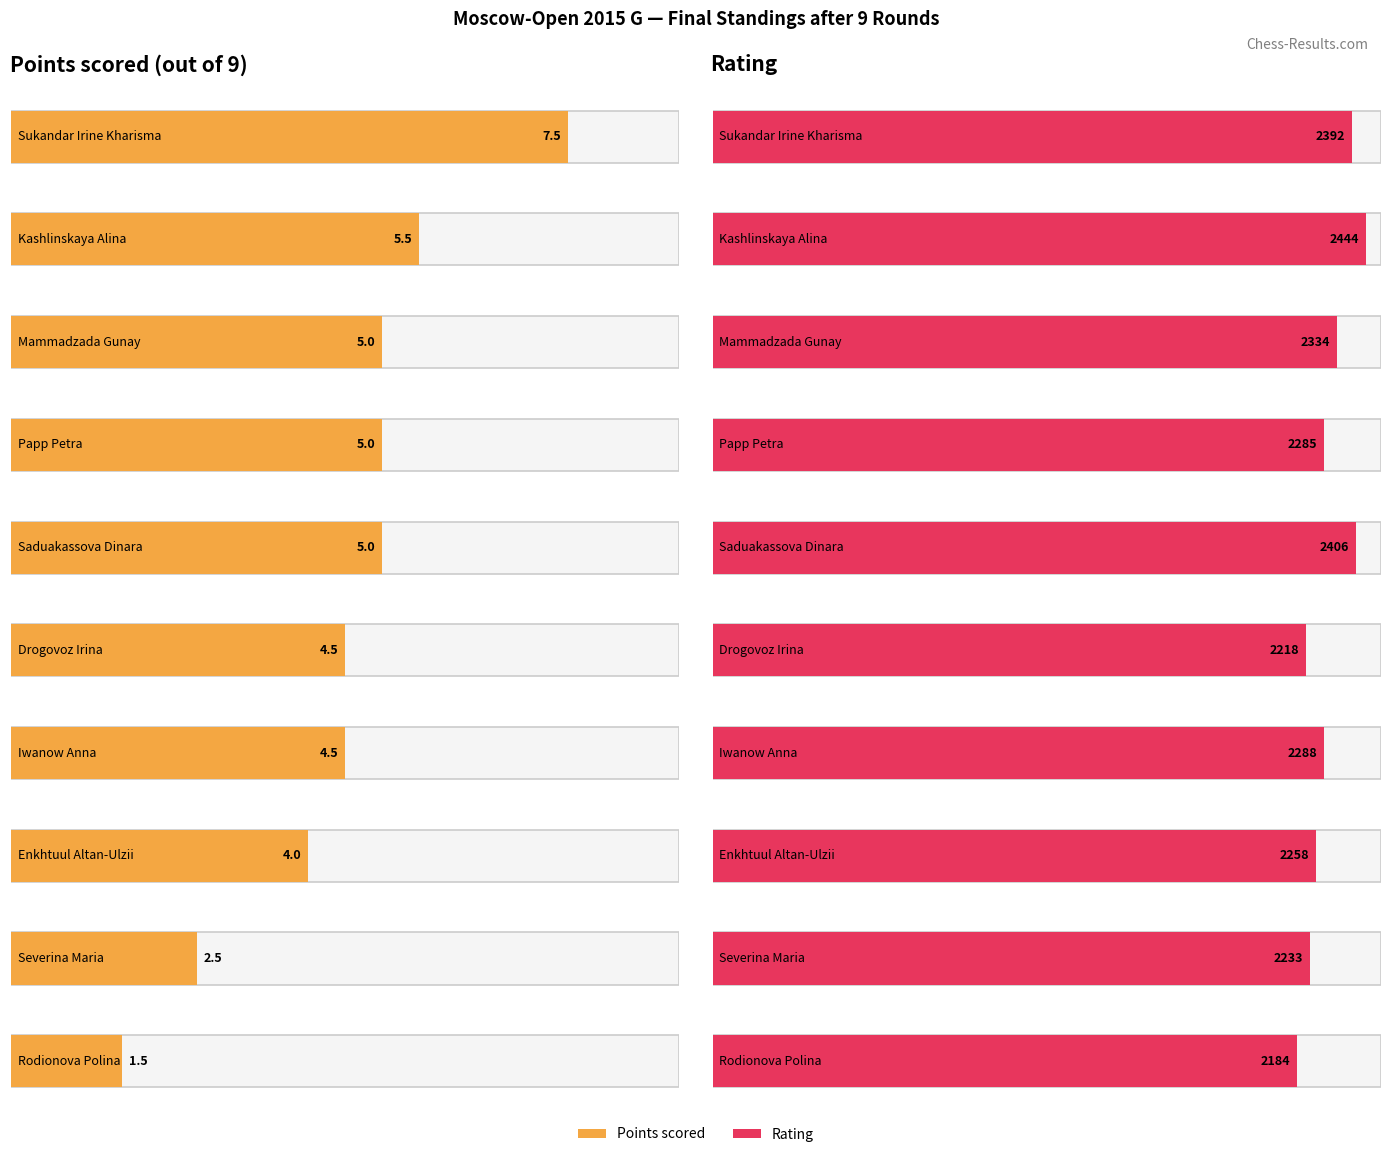

How many data points in Points are above 5?

2